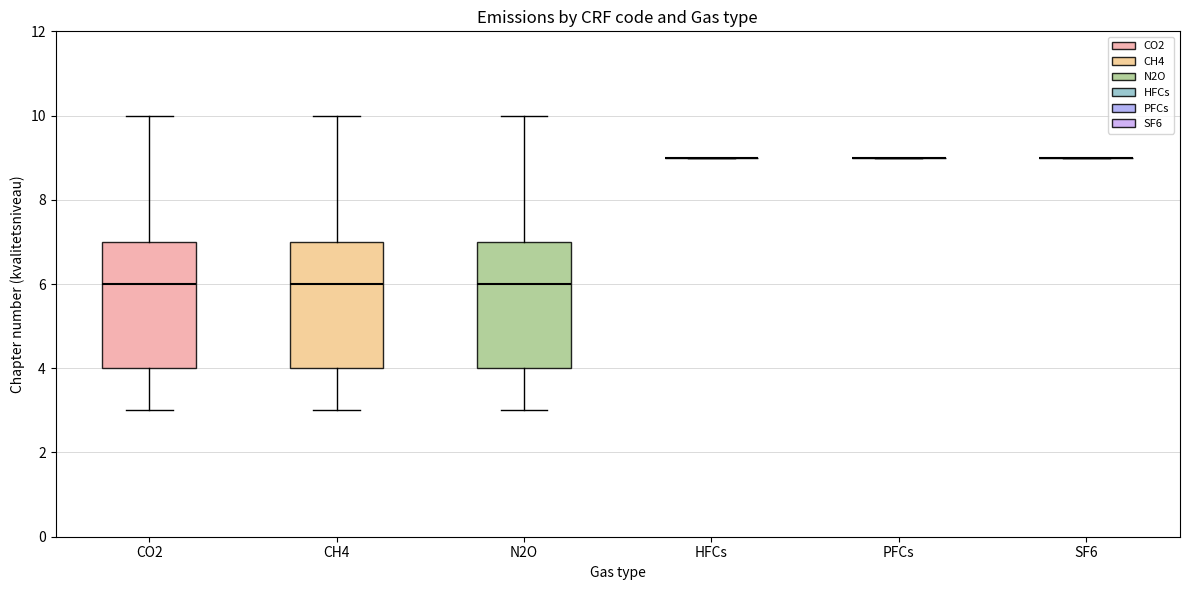

Where does the median line of the box for N2O sit on the y-axis? The values are not printed on the chart, so give them approximately, as read against the axis.

6